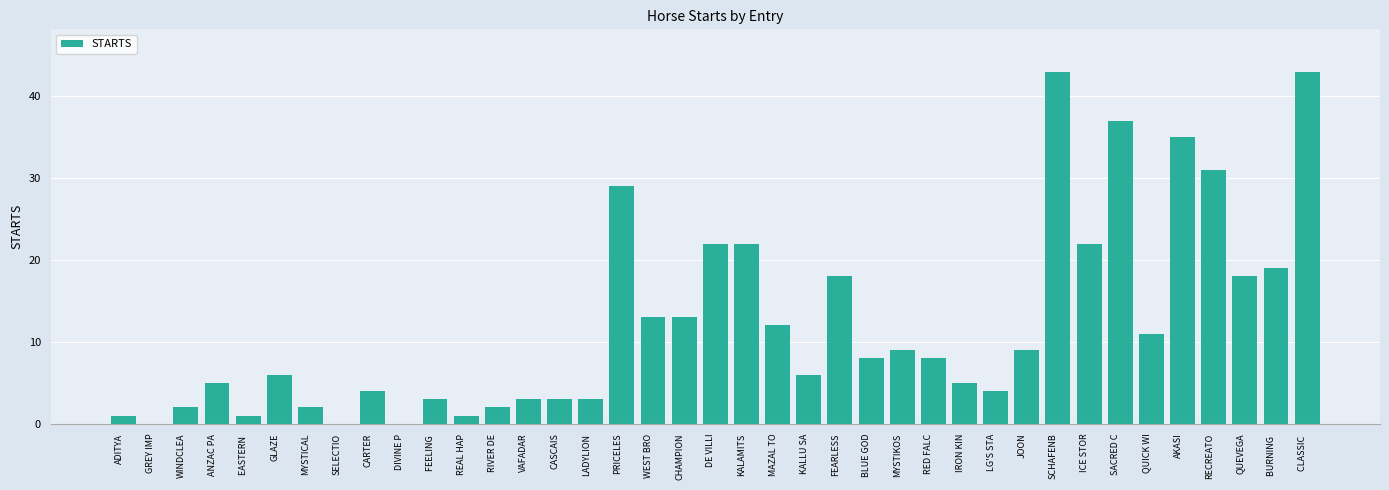

What is the change in value from ADITYA to CHAMPION?

+12